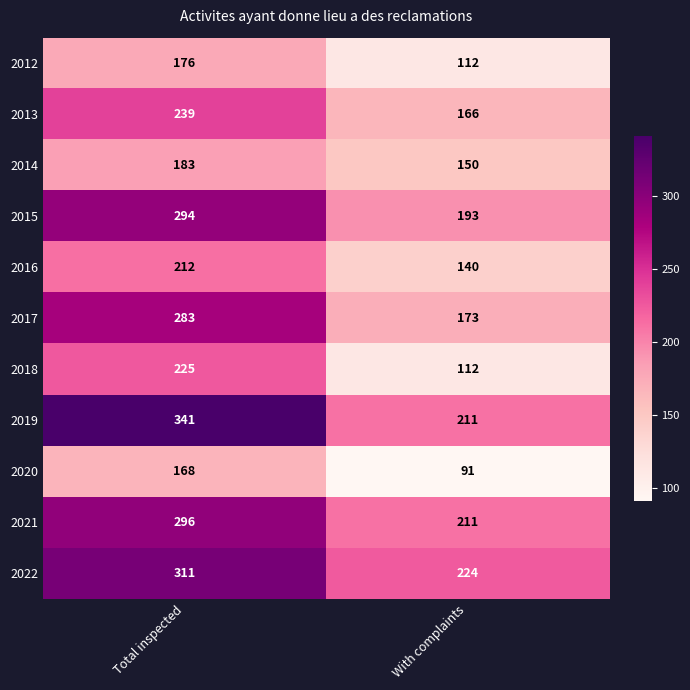

What is the greatest value displayed?

341